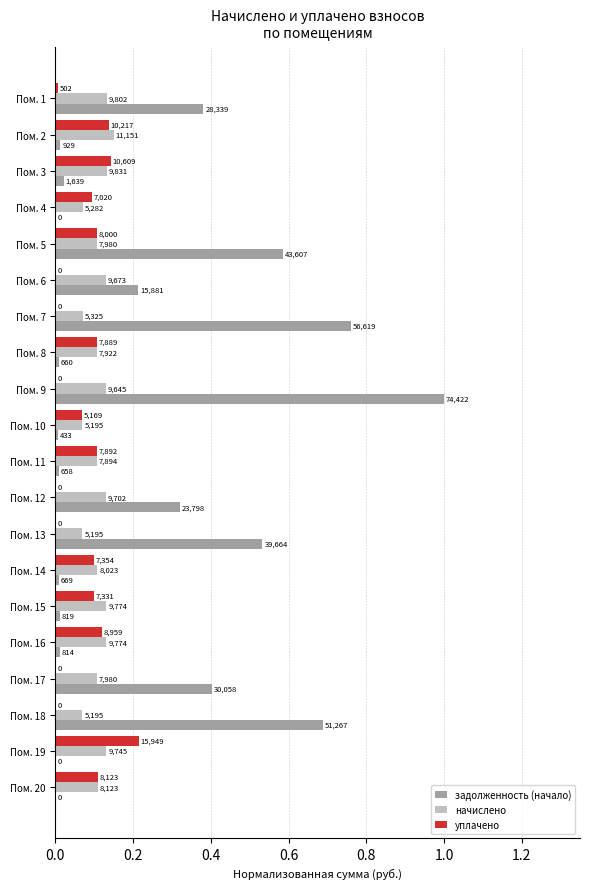

What are all the series names shown in the legend?

задолженность (начало), начислено, уплачено